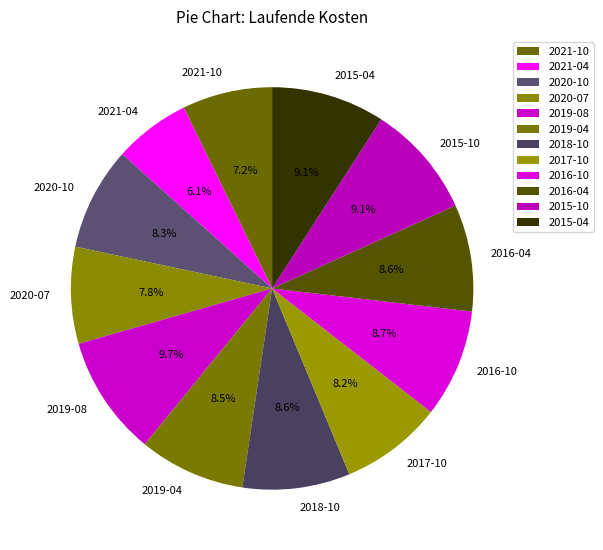

What percentage is the 2020-07 slice, to the nearest percent?

8%